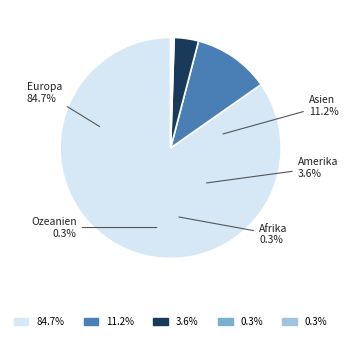

What percentage is the Asien slice, to the nearest percent?

11%